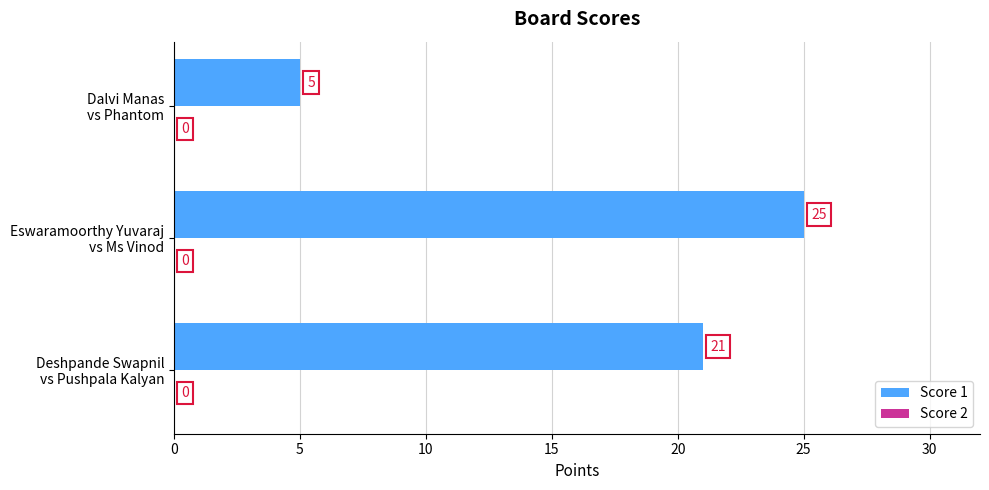

What is the minimum value shown in the chart?

5